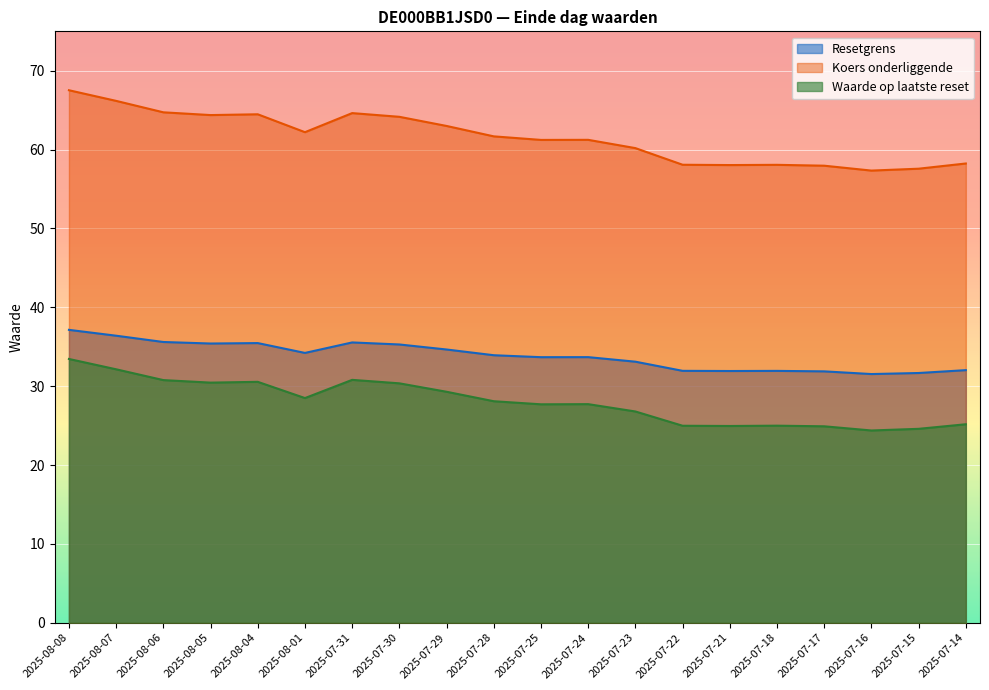

List the series in order of their peak value, lowest first.

Waarde op laatste reset, Resetgrens, Koers onderliggende